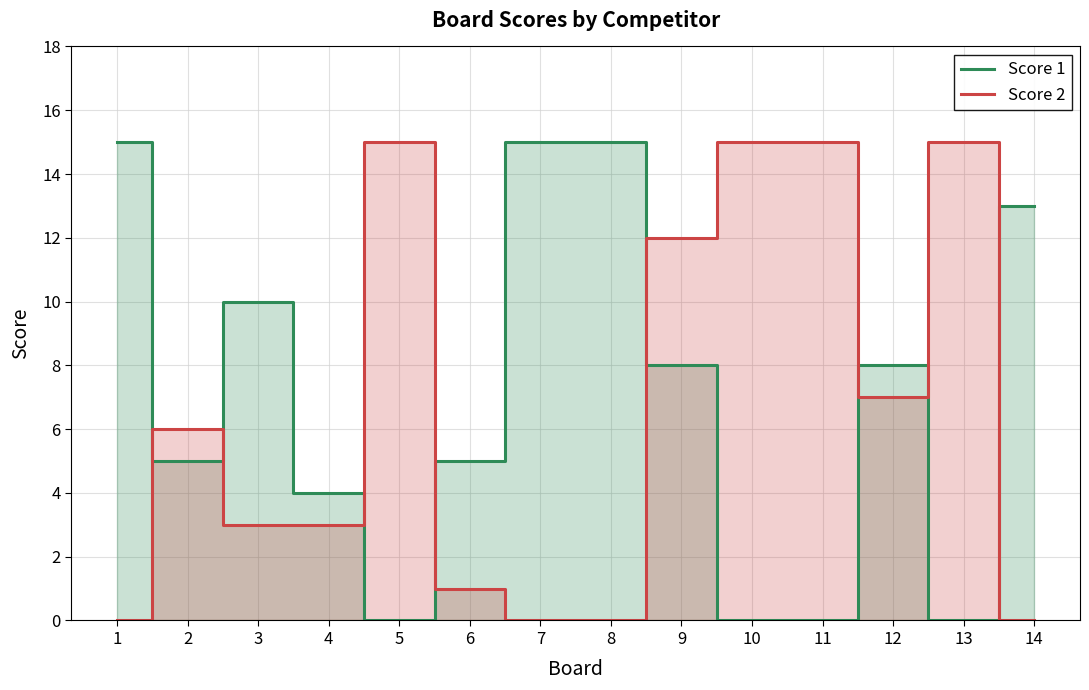

True or false: Score 1 has more than 1 points higher than both neighbors.

True